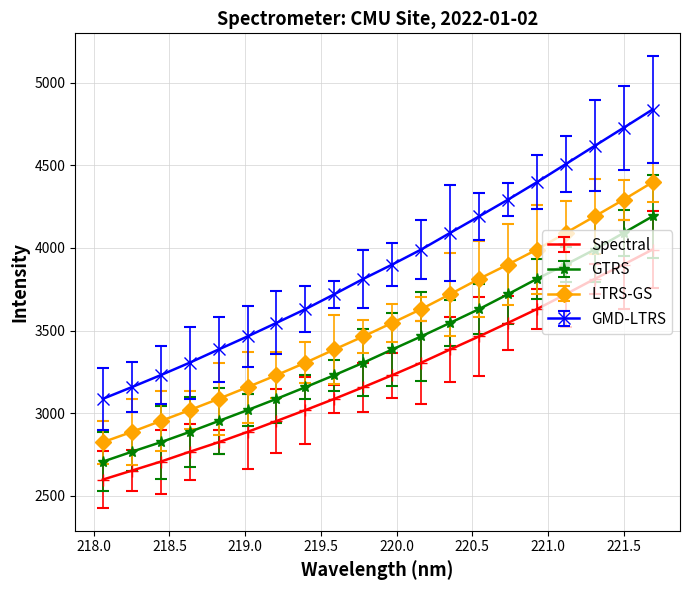

What are all the series names shown in the legend?

Spectral, GTRS, LTRS-GS, GMD-LTRS